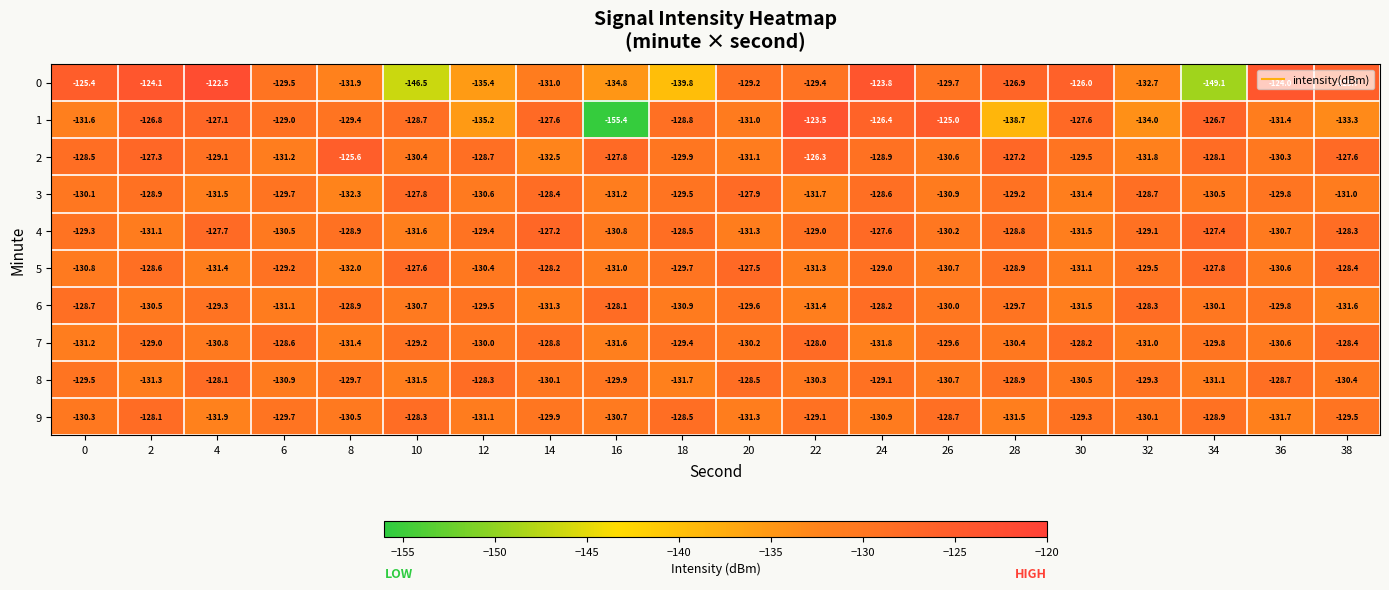

Count the number of data series in this chart.

10